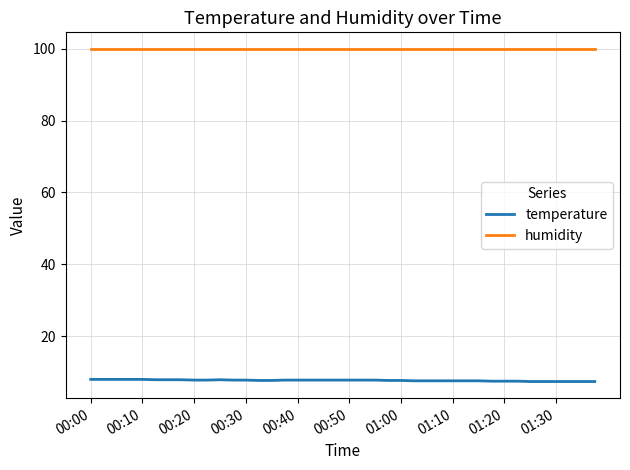

Which series has the widest spread of values?

temperature